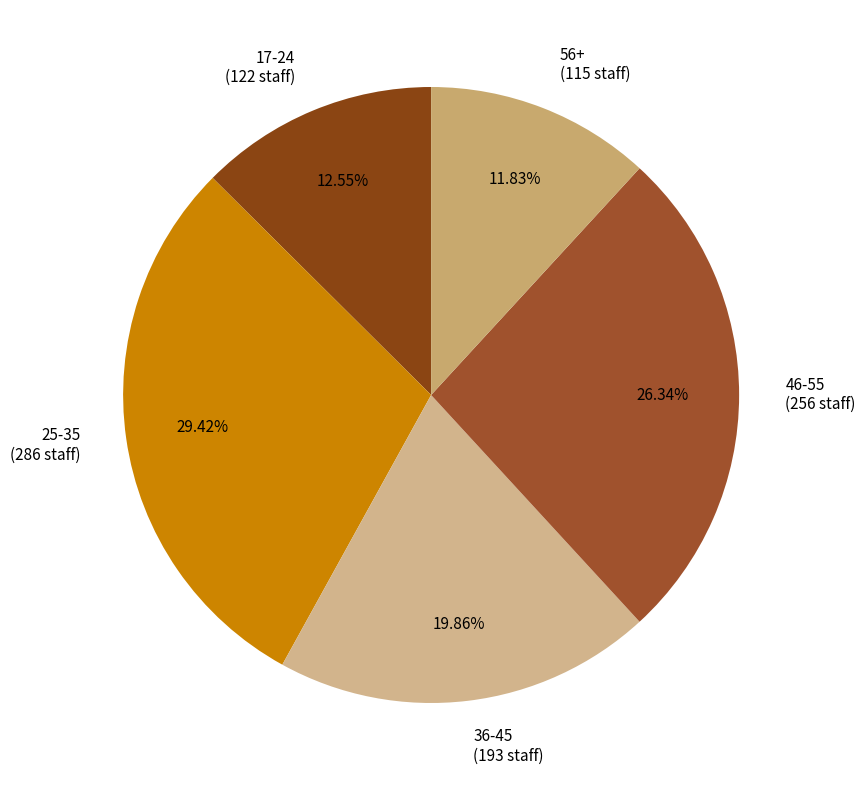

Rank the categories by value from lowest to highest.

56+ (115 staff), 17-24 (122 staff), 36-45 (193 staff), 46-55 (256 staff), 25-35 (286 staff)